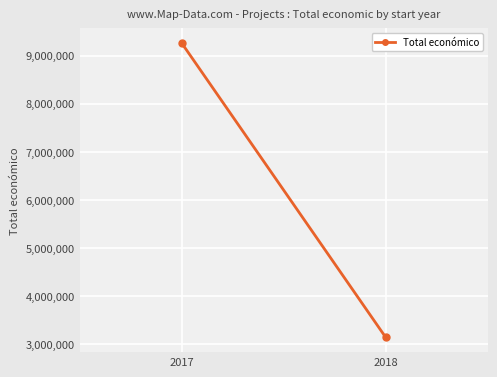

Is it true that the value at 2017 is 12831426?

False